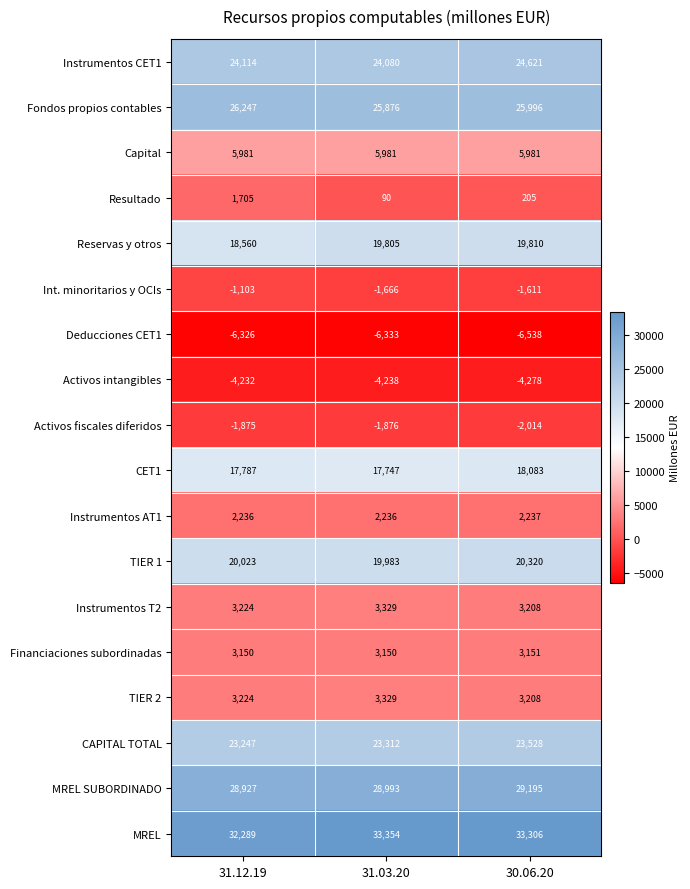

Is it true that Deducciones CET1 equals -3368 at 30.06.20?

False